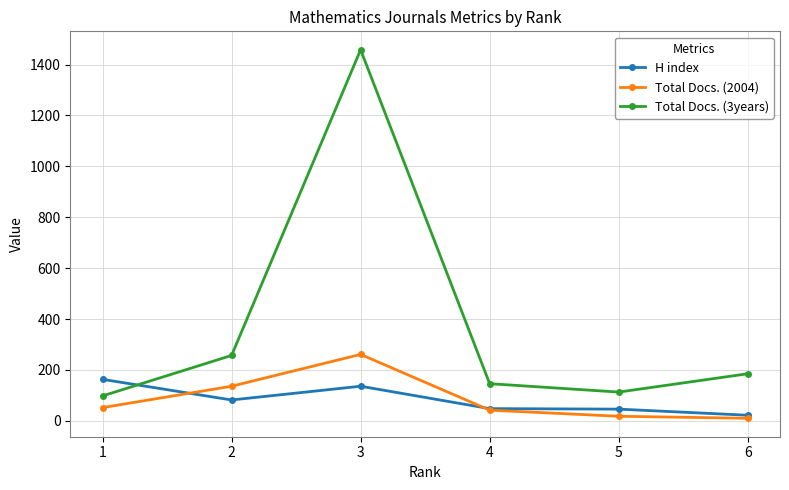

What is the difference between the H index values at 3 and 6?

114